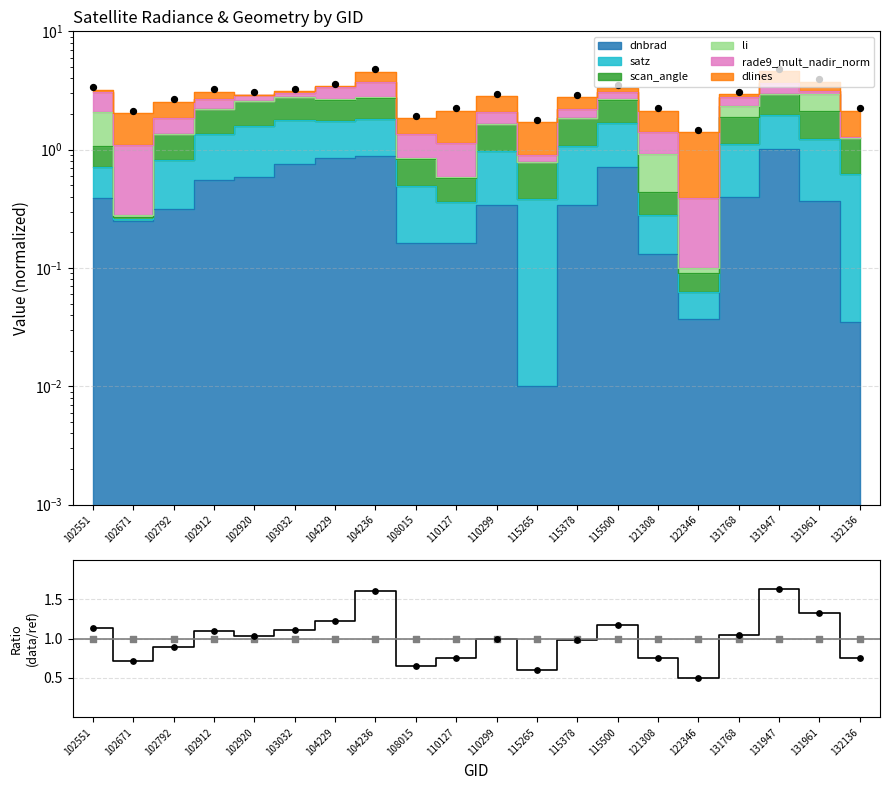

What is the change in value from 121308 to 131947?

+0.9